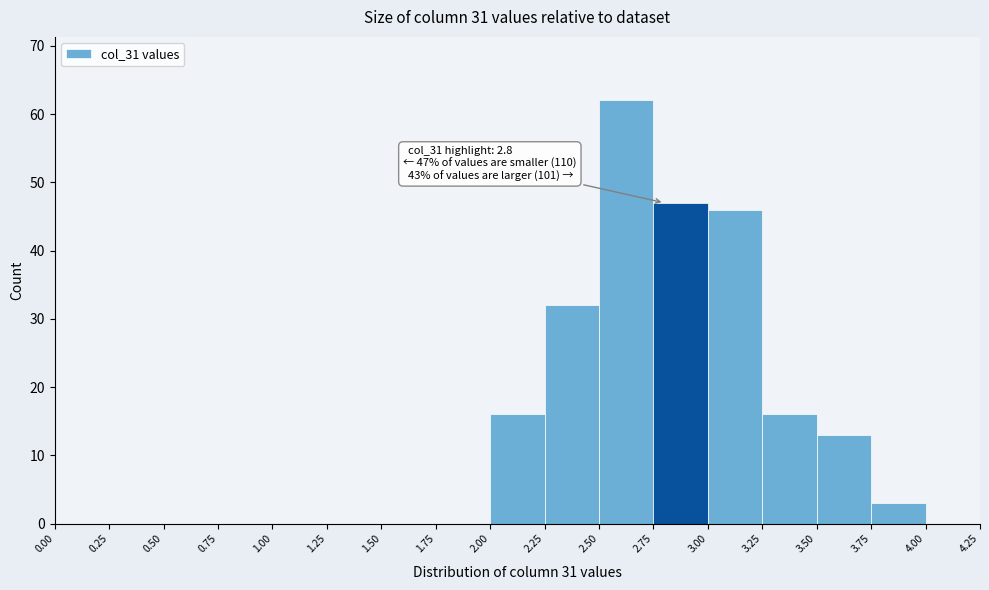

Over which range of the x-axis is the bar tallest?

2.50 to 2.75